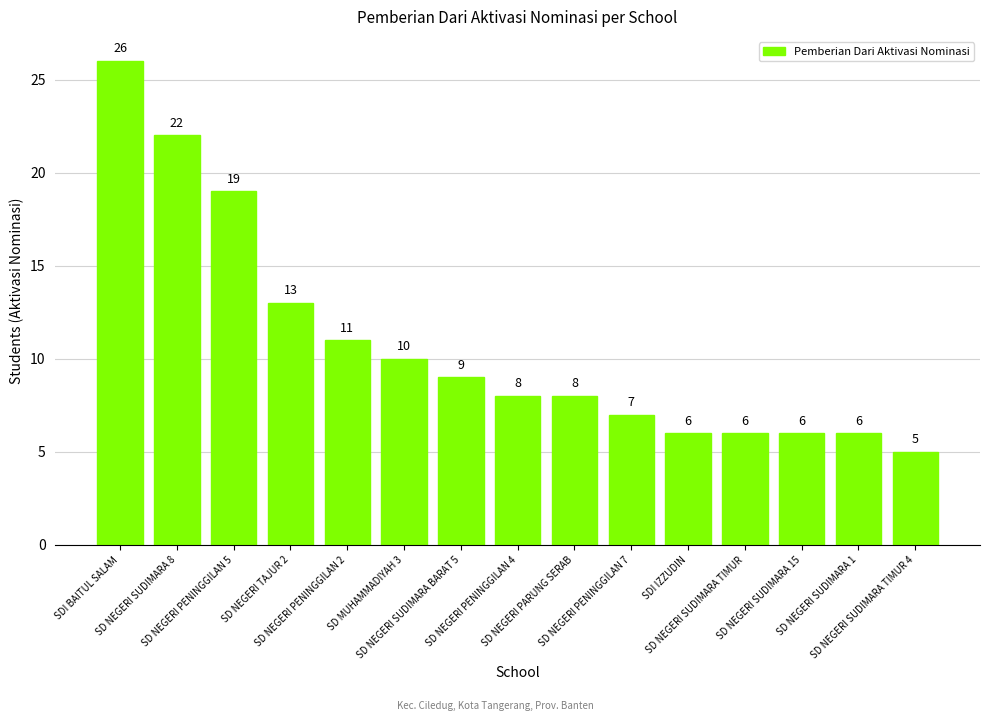

What is the sum of all values?

162